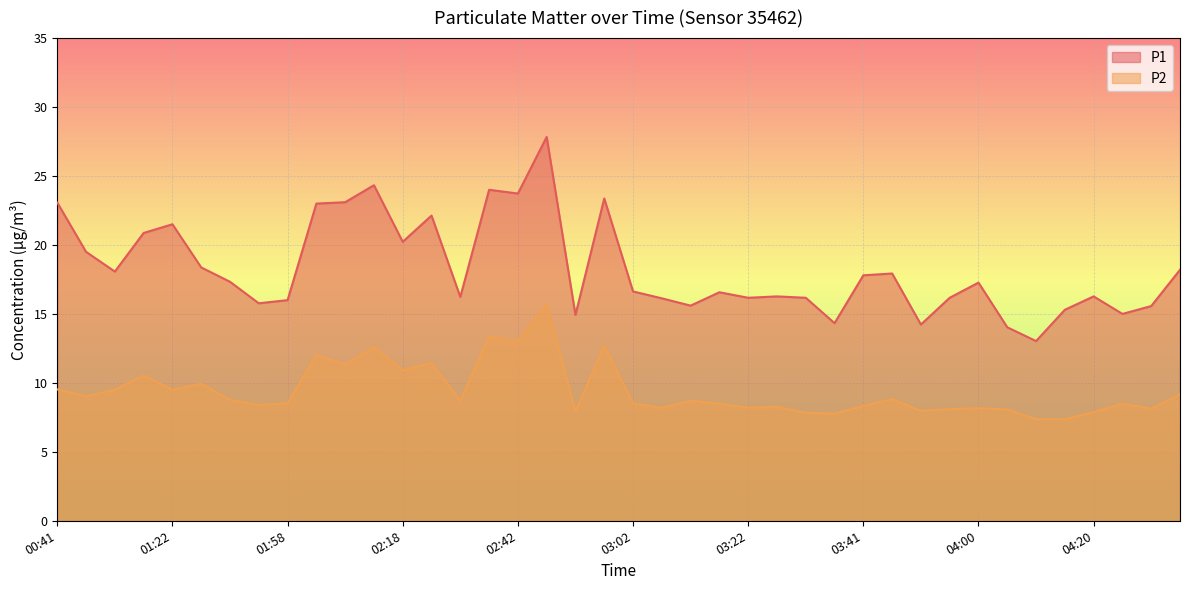

Between 03:07 and 02:37, which is larger?

02:37